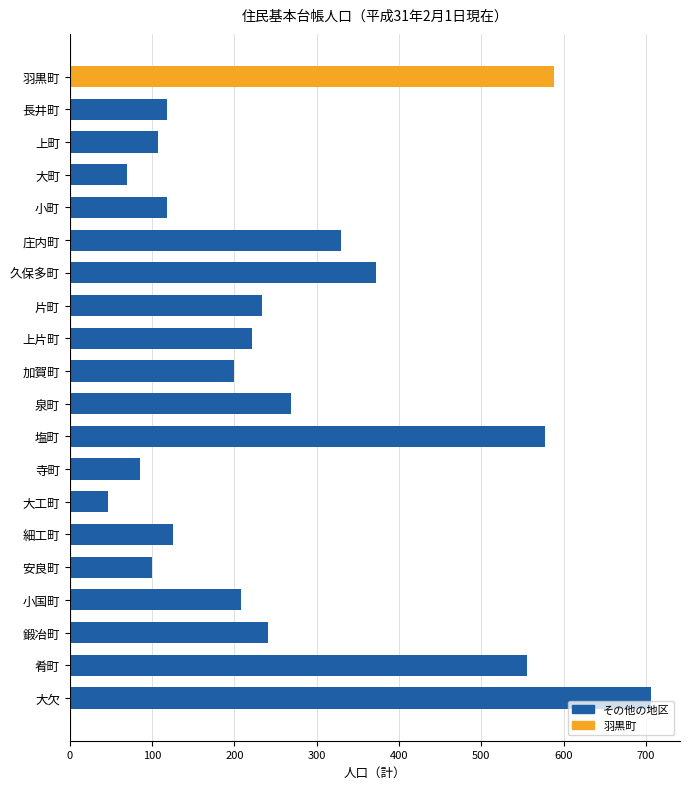

What is the difference between the maximum and minimum values?

659